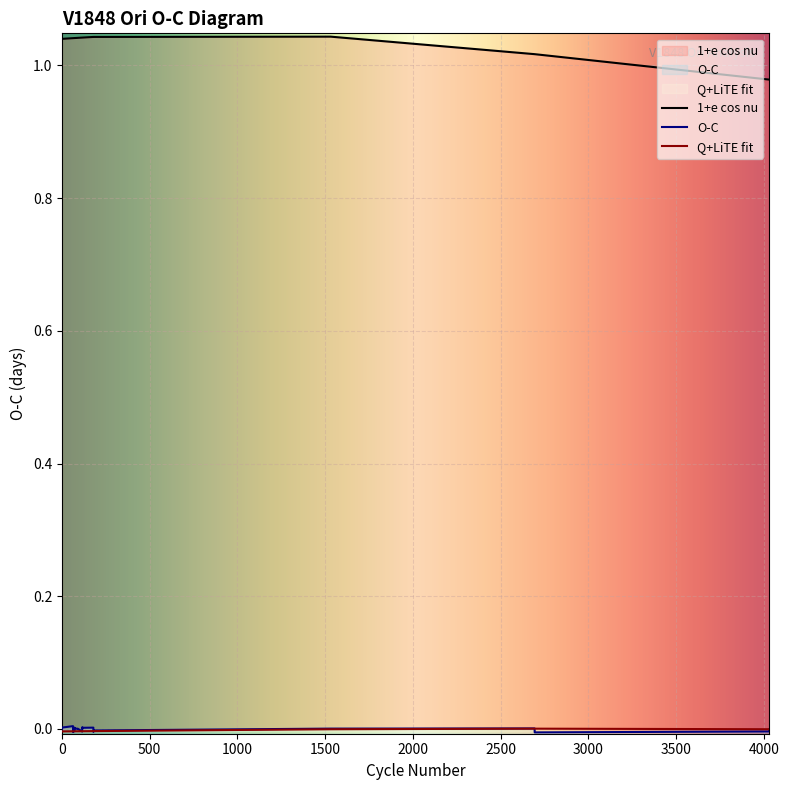

Reading left to right, extract all data points from this chart.

1+e cos nu: 0=1.0	0.5=1.0	63.5=1.0	64=1.0	64.5=1.0	71=1.0	71.5=1.0	72=1.0	90=1.0	90.5=1.0	116=1.0	116.5=1.0	117=1.0	179.5=1.0	180=1.0	180.5=1.0	1531.5=1.0	2693.5=1.0	2694=1.0	4030=1.0	4030.5=1.0
O-C: 0=-0.0	0.5=0.0	63.5=0.0	64=-0.0	64.5=0.0	71=-0.0	71.5=0.0	72=0.0	90=0.0	90.5=0.0	116=-0.0	116.5=0.0	117=0.0	179.5=0.0	180=-0.0	180.5=-0.0	1531.5=0.0	2693.5=0.0	2694=-0.0	4030=-0.0	4030.5=-0.0
Q+LiTE fit: 0=-0.0	0.5=-0.0	63.5=-0.0	64=-0.0	64.5=-0.0	71=-0.0	71.5=-0.0	72=-0.0	90=-0.0	90.5=-0.0	116=-0.0	116.5=-0.0	117=-0.0	179.5=-0.0	180=-0.0	180.5=-0.0	1531.5=-0.0	2693.5=0.0	2694=0.0	4030=-0.0	4030.5=-0.0